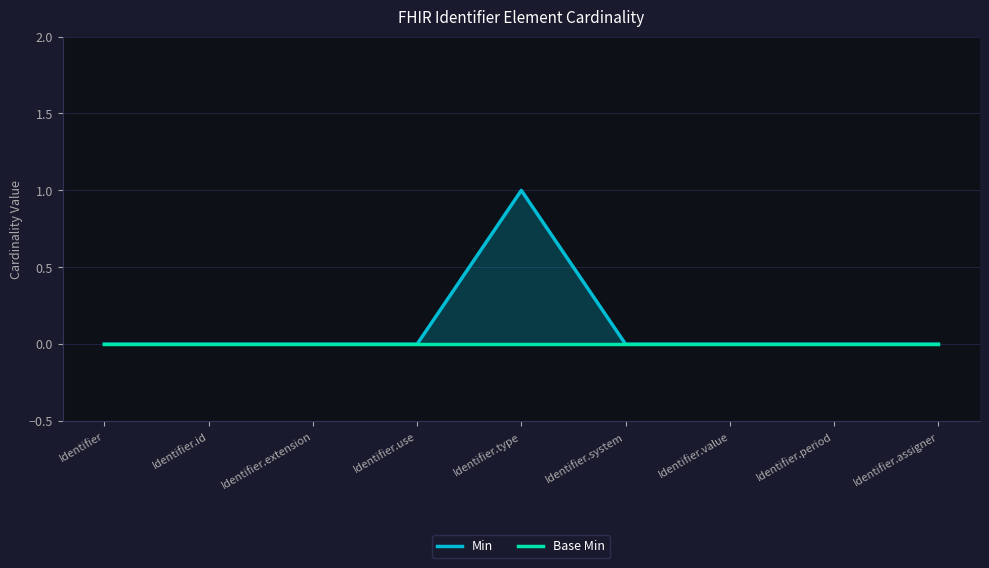

True or false: Min and Base Min intersect in this chart.

False